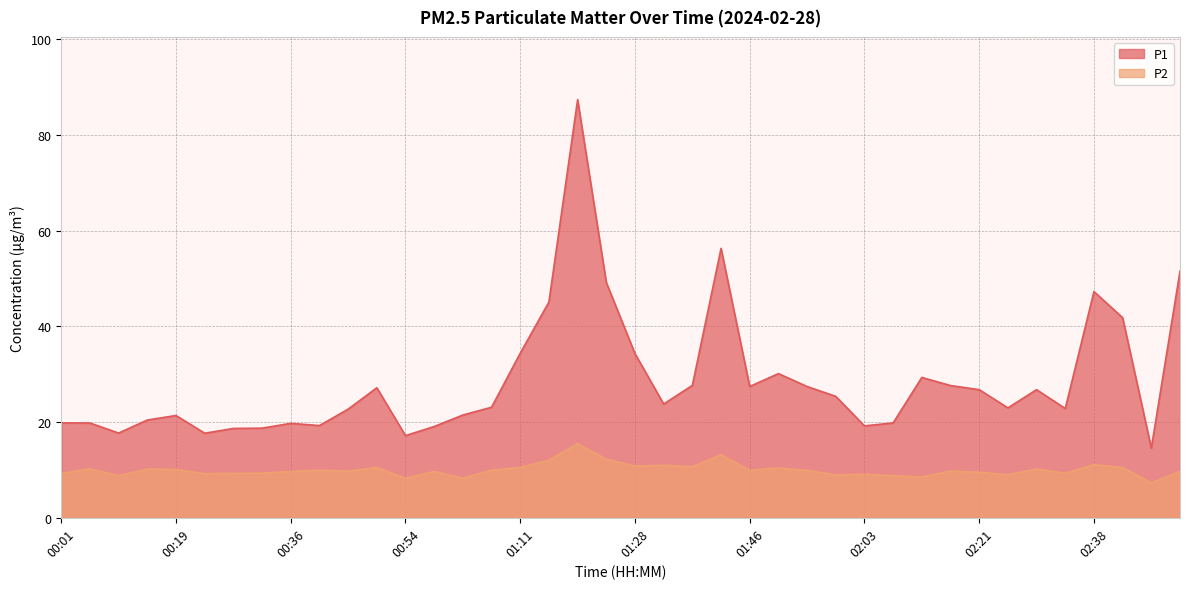

At which label does P1 first exceed 23?

00:49